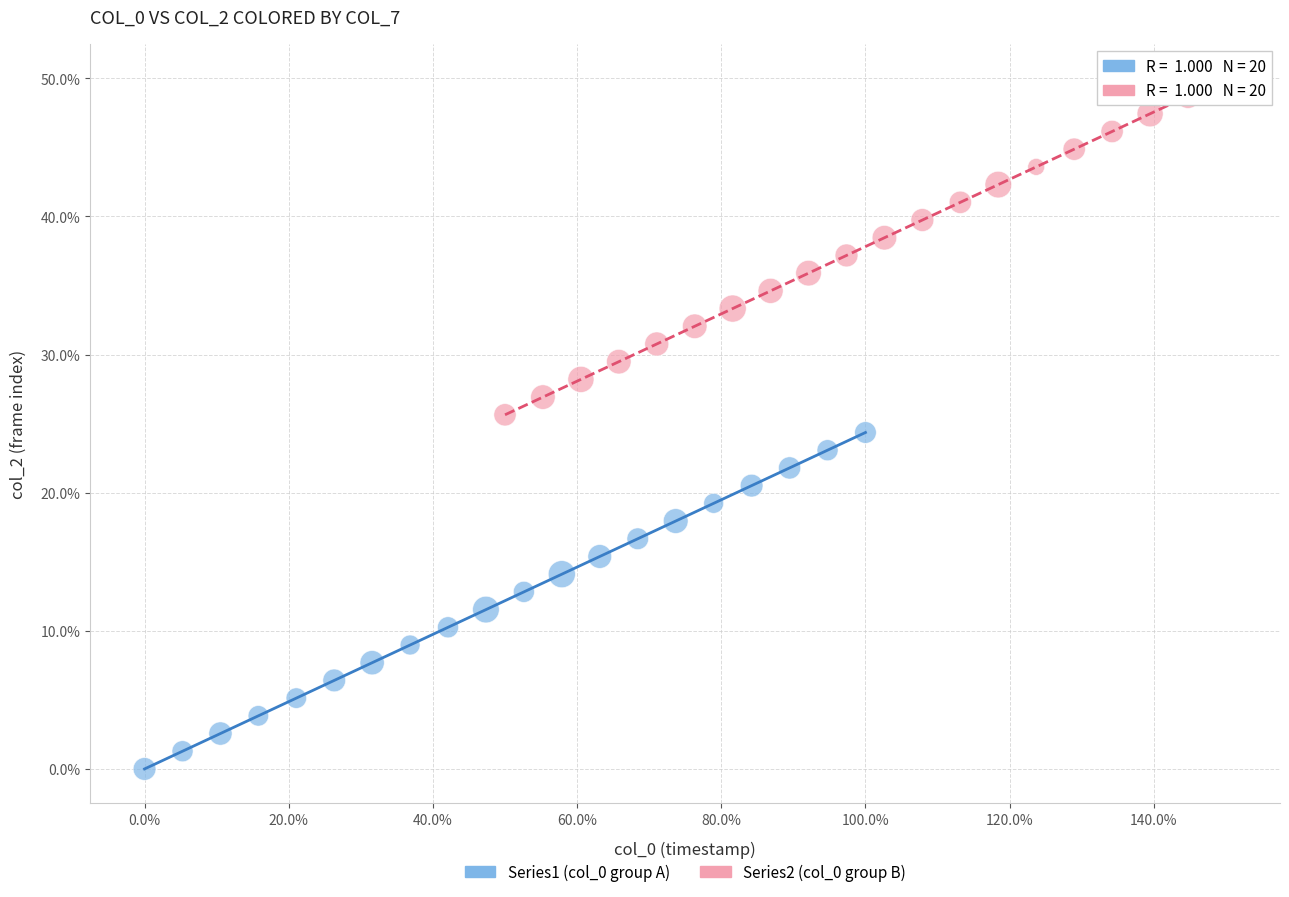

Which series contains the lowest Y value?

Series1 (col_0 group A)